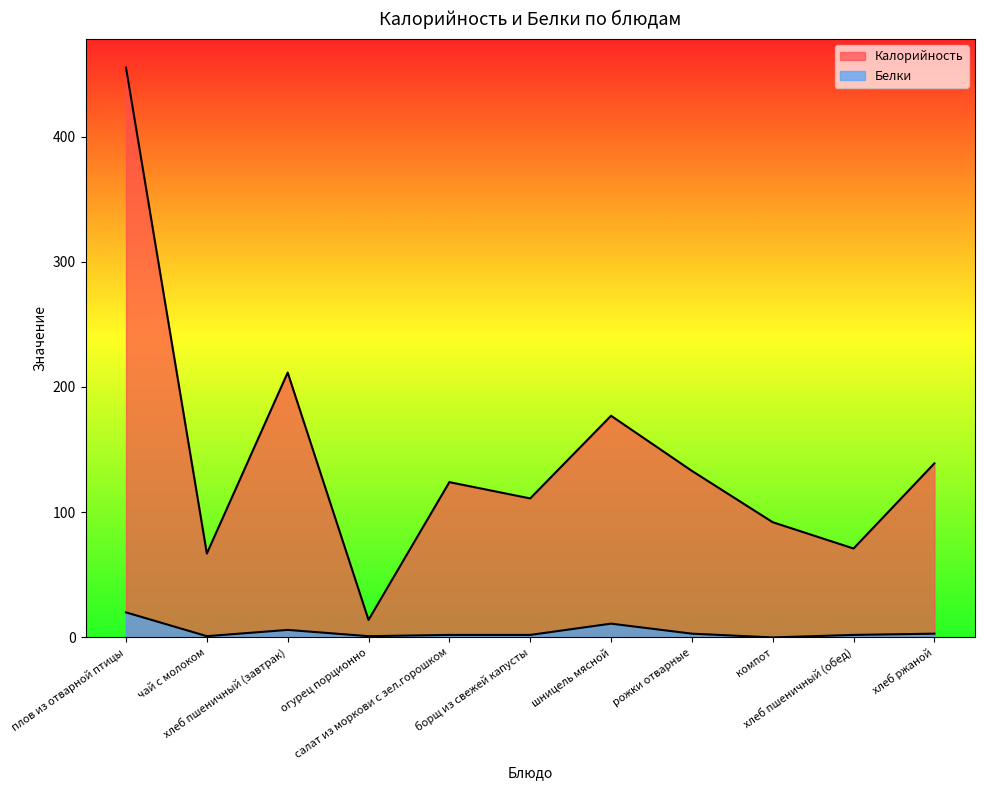

True or false: Калорийность and Белки cross at least once.

False